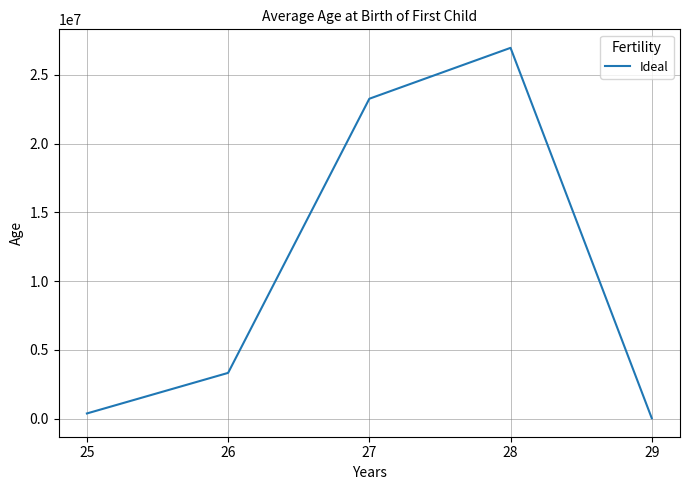

At which category does the data reach its first local peak?

28